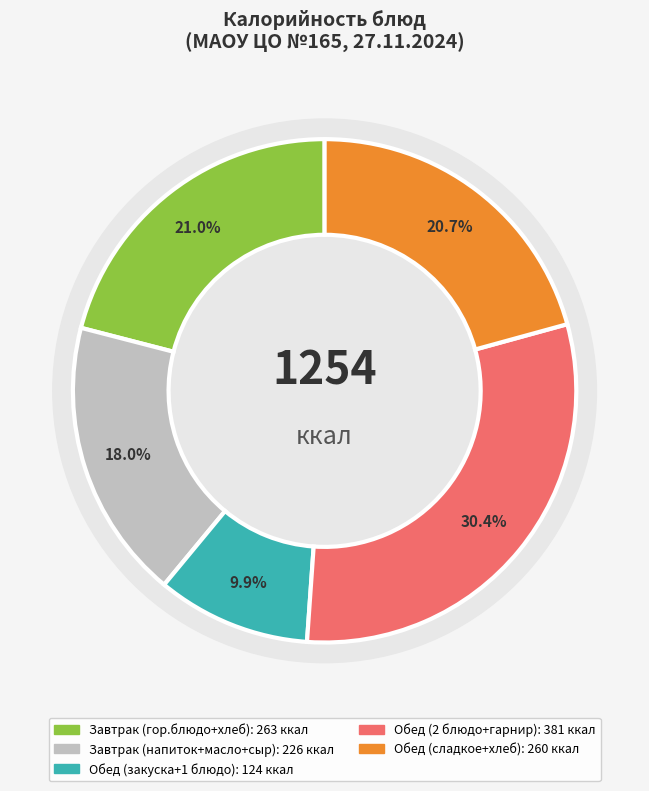

True or false: Картофельное пюре accounts for 1% of the total.

False